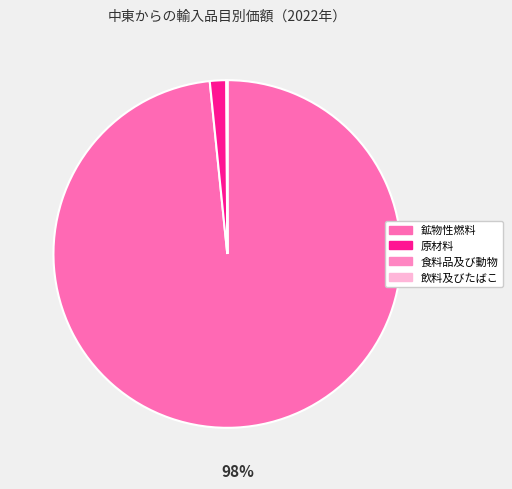

How many slices are in this pie chart?

4